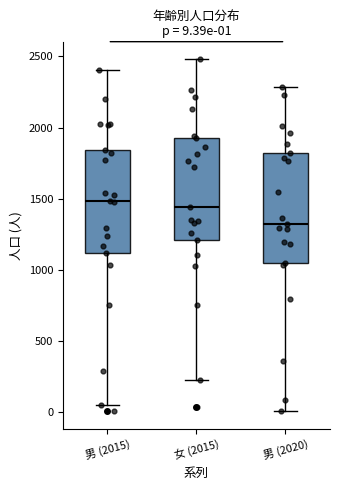

Which box has the lowest median line?

男 (2020)